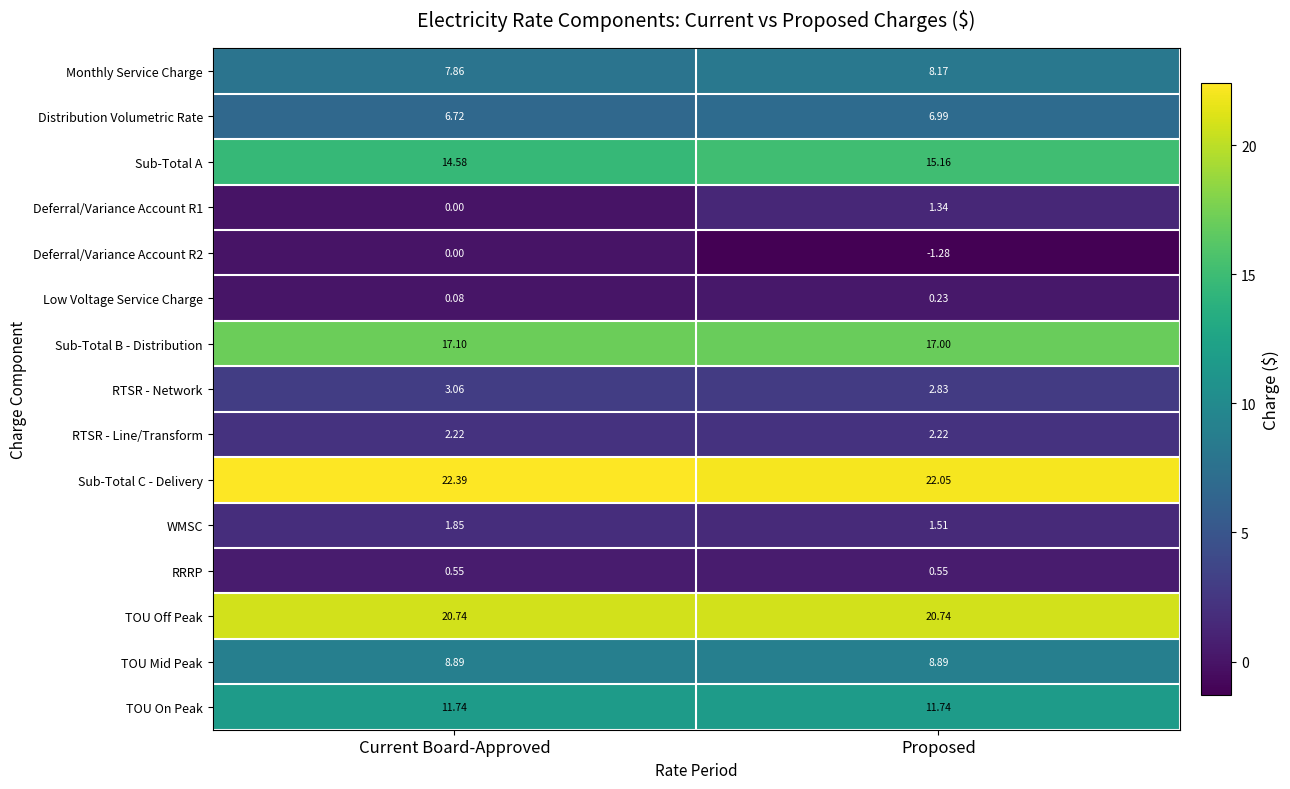

How many series are shown in this chart?

15